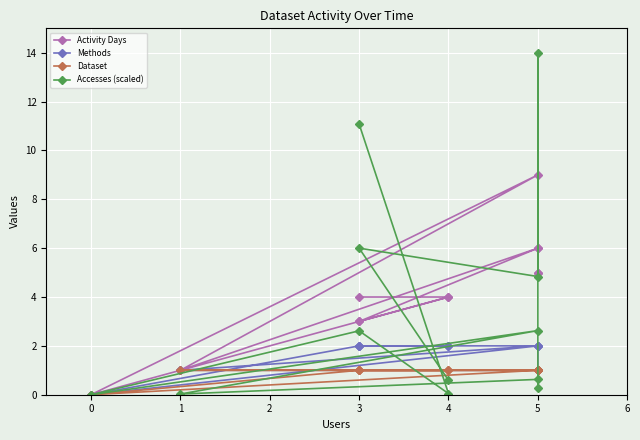

What position from the right is 8?

4